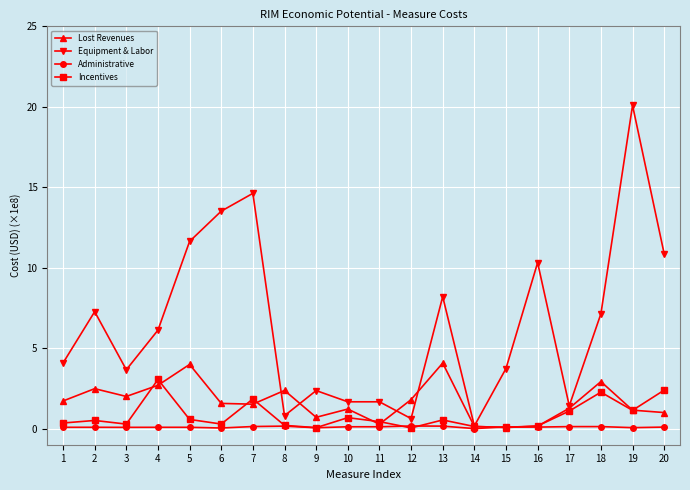

List the series in order of their peak value, lowest first.

Administrative, Incentives, Lost Revenues, Equipment & Labor